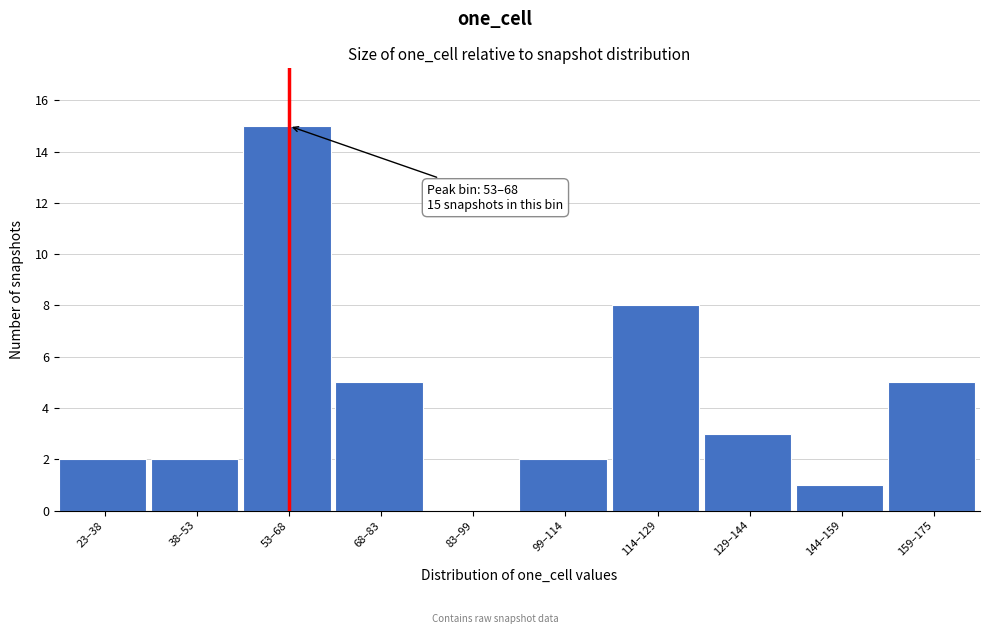

Reading left to right, what are all the values shown in this chart?

23–38=2	38–53=2	53–68=15	68–83=5	83–99=0	99–114=2	114–129=8	129–144=3	144–159=1	159–175=5